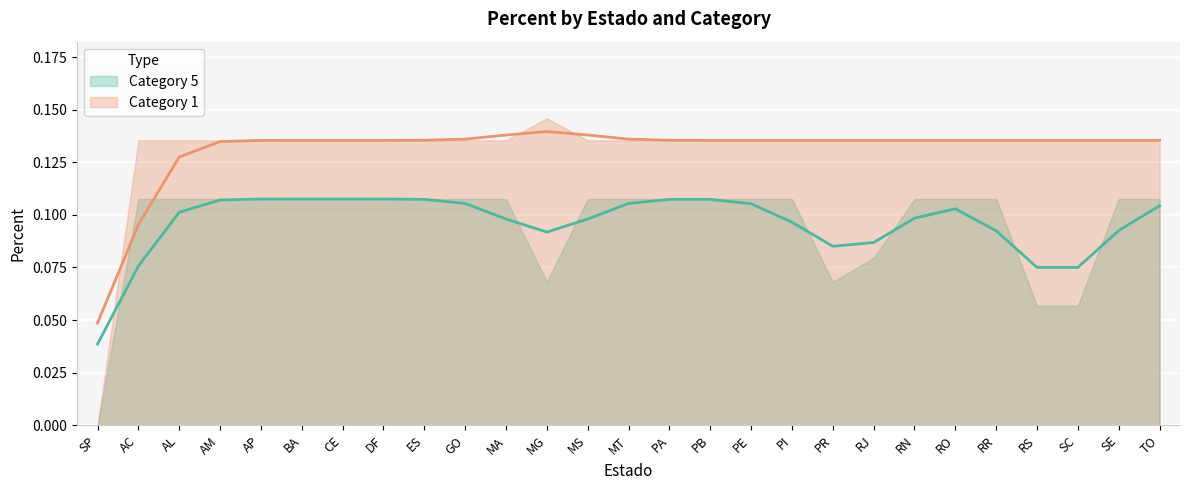

What is the label of the 25th point from the right?

AL